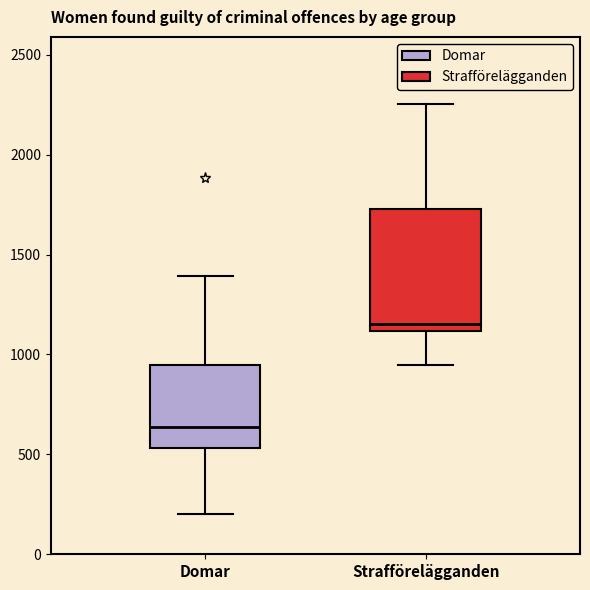

Reading left to right, read every box against the y-axis: the position of its median line, the range the box covers, and the ends of its whiskers. The values are not printed on the chart, so give them approximately, as read against the axis.

Domar: median 650, box 550 to 950, whiskers 200 to 1400
Strafförelägganden: median 1150, box 1100 to 1750, whiskers 950 to 2250